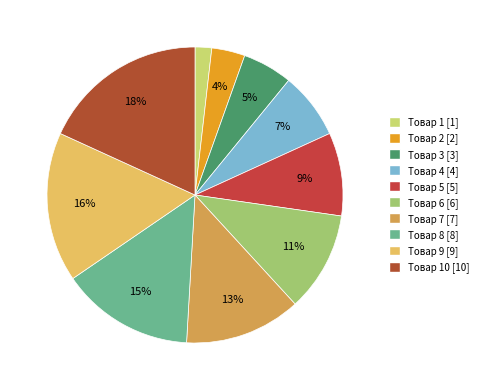

How many slices are in this pie chart?

10